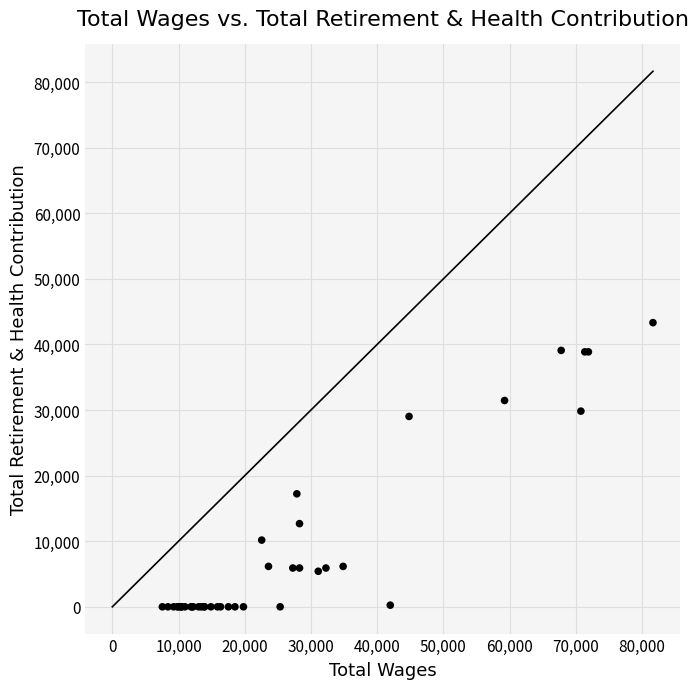

What Y value in the scatter plot is closest to 21660?

17224